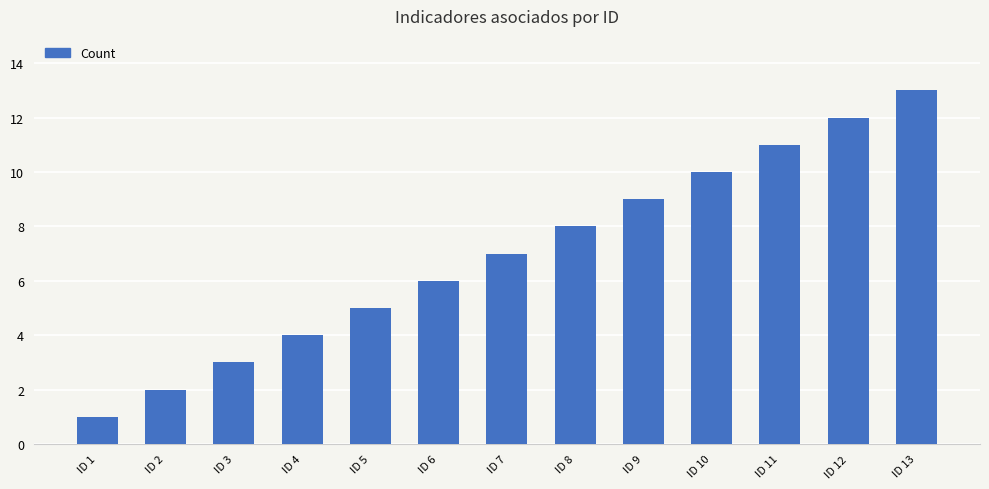

Does the chart contain stacked bars?

No